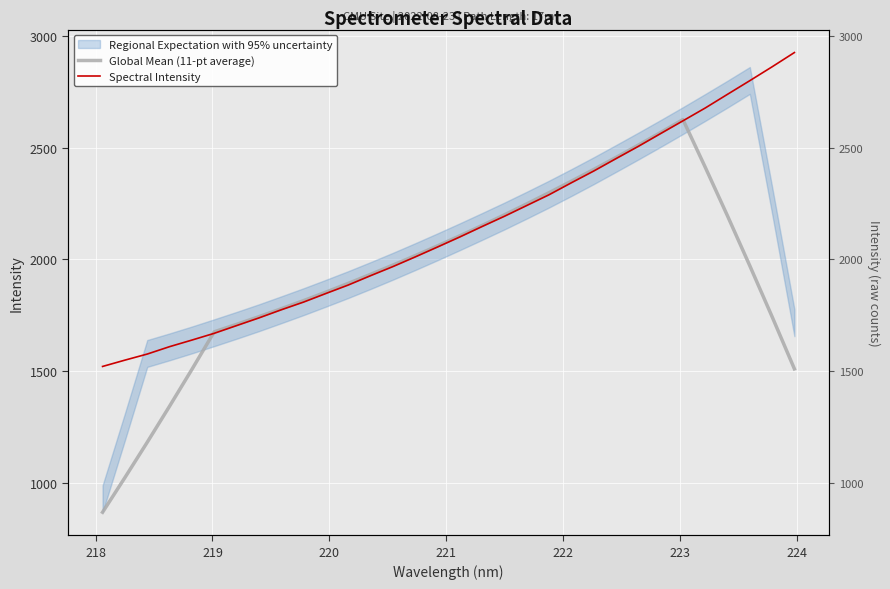

How many data points in Spectral Intensity are above 2100?

16